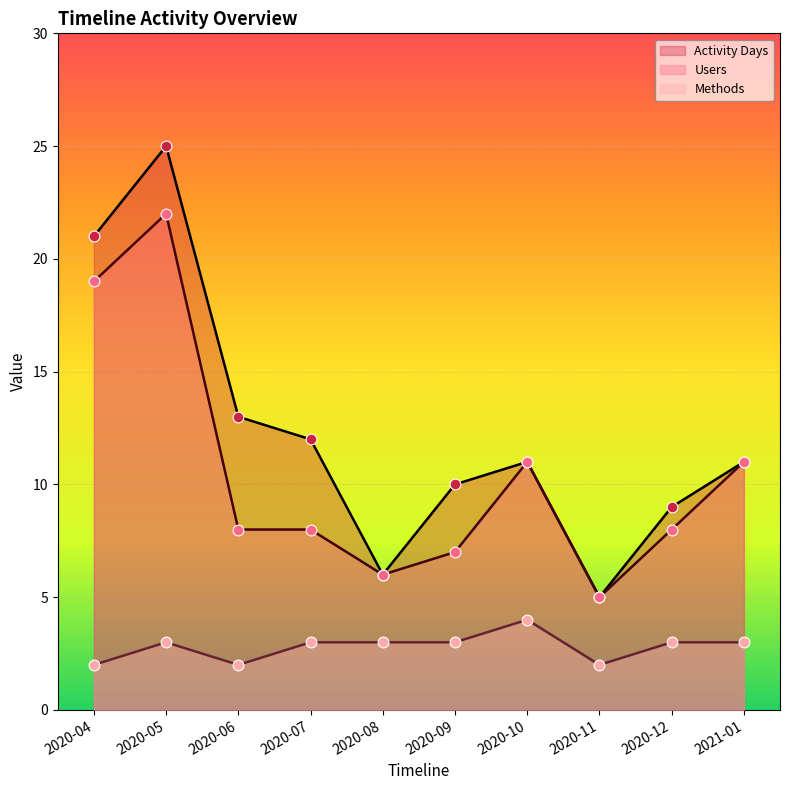

At which category is the sum across all series the highest?

2020-05